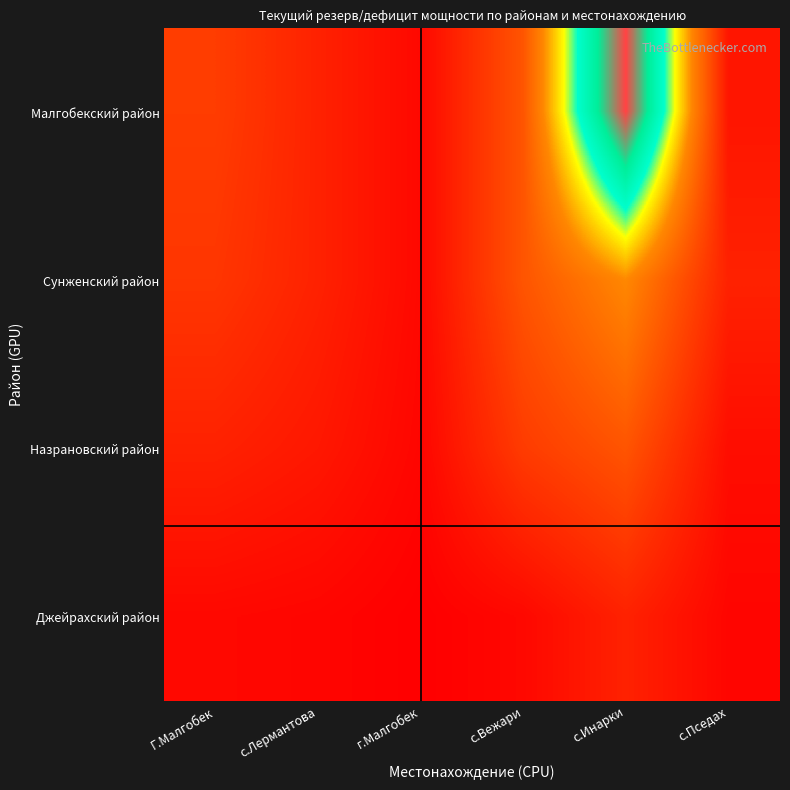

At which category is the sum across all series the highest?

с.Инарки